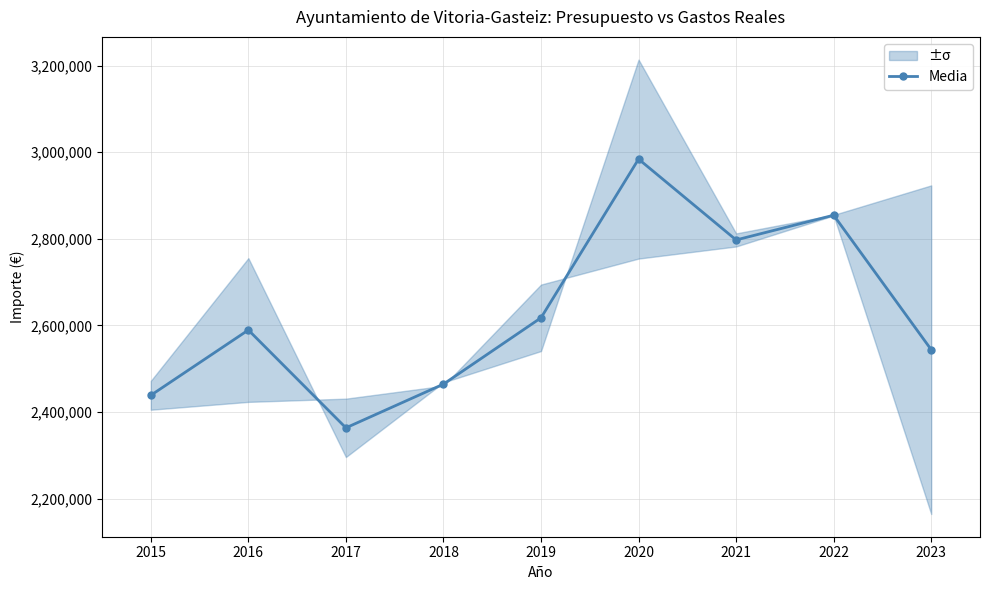

What is the difference between the values at 2019 and 2023?

73641.8